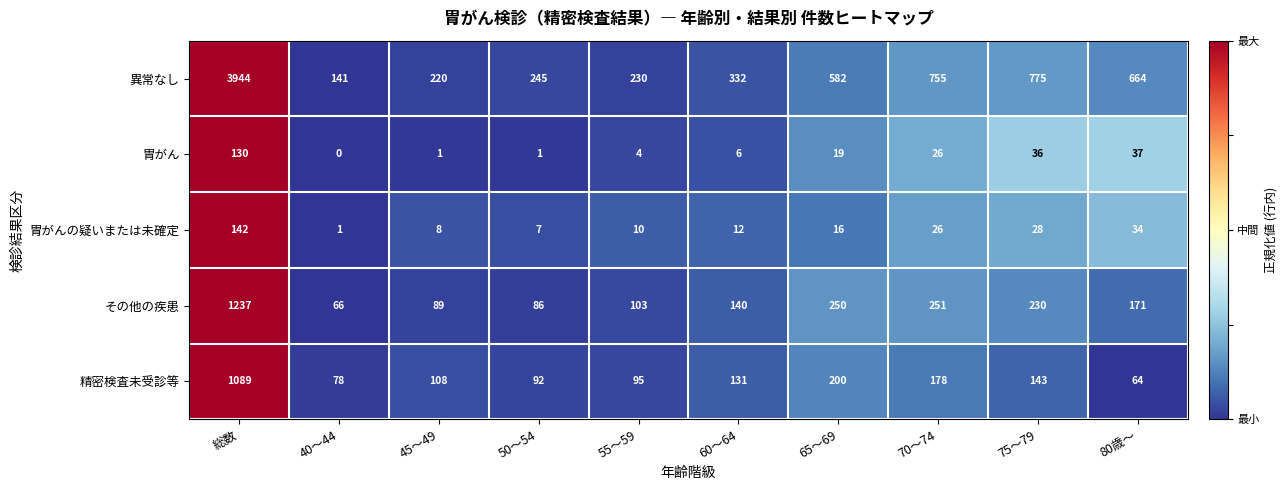

Which series has the widest spread of values?

異常なし